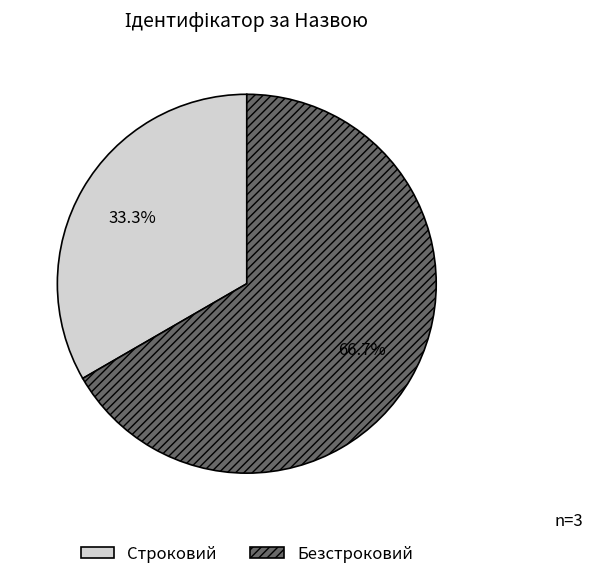

To the nearest percent, what is the combined percentage of Строковий and Безстроковий?

100%